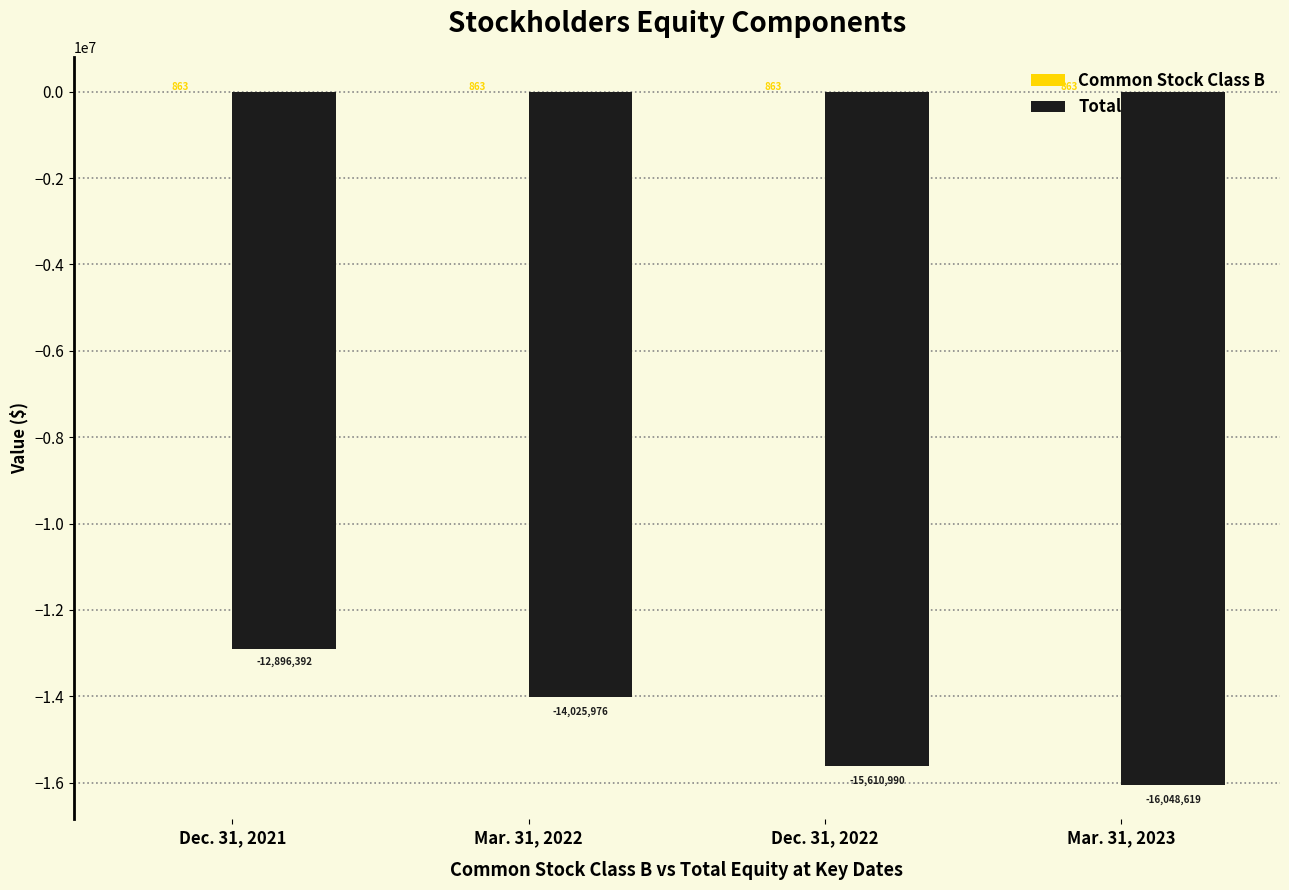

At which label does Total first exceed -14025976?

Dec. 31, 2021